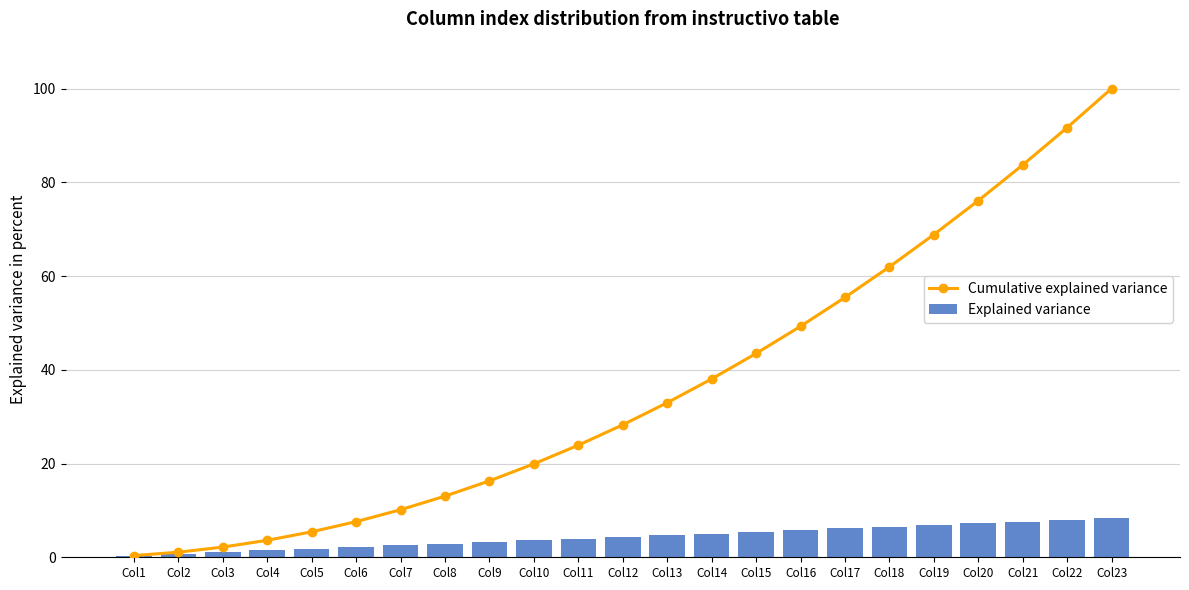

List the series in order of their peak value, highest first.

Cumulative explained variance, Explained variance